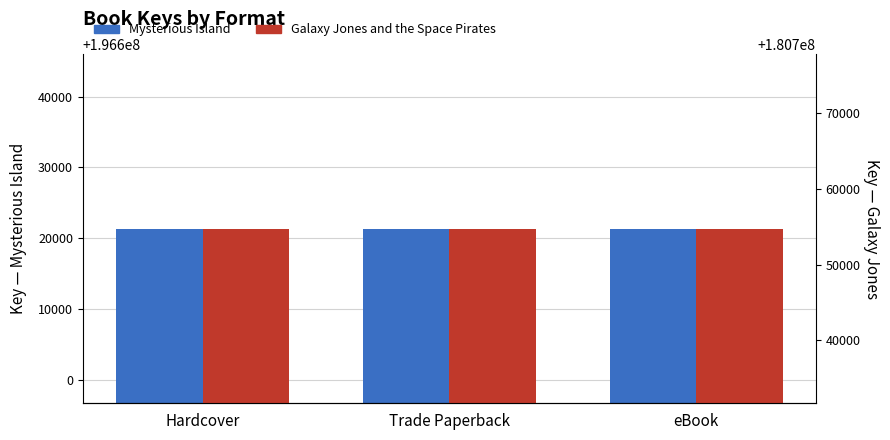

True or false: Galaxy Jones and the Space Pirates has a value of 180754779 at Hardcover.

True